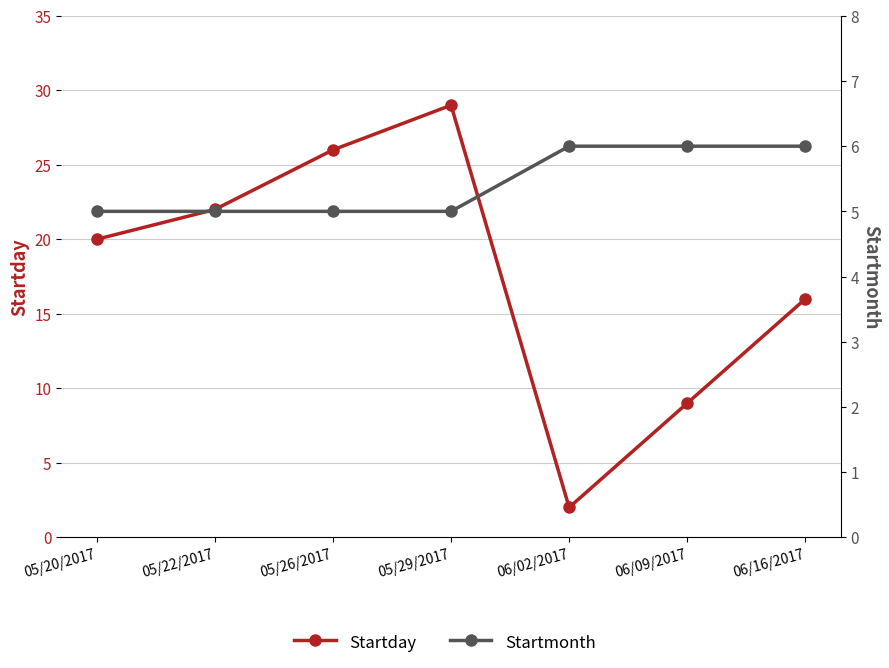

Which has a higher value, 06/16/2017 or 05/22/2017?

05/22/2017